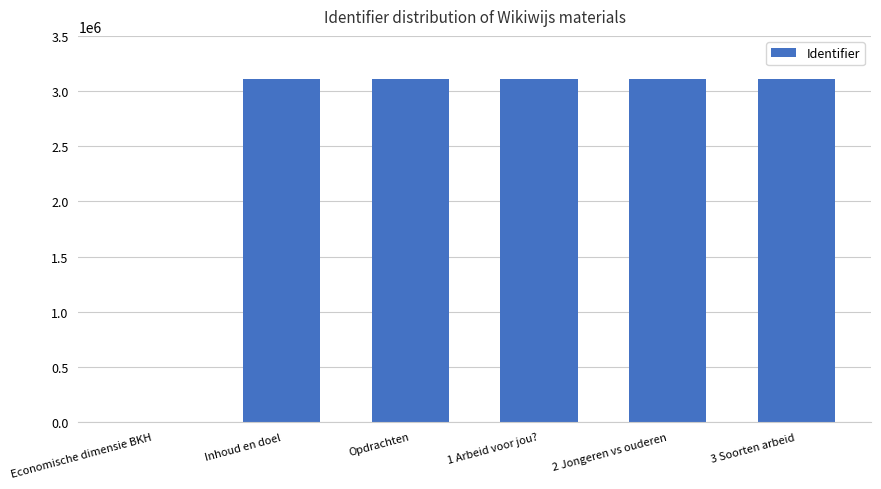

At which label is the value closest to 1554438?

Inhoud en doel